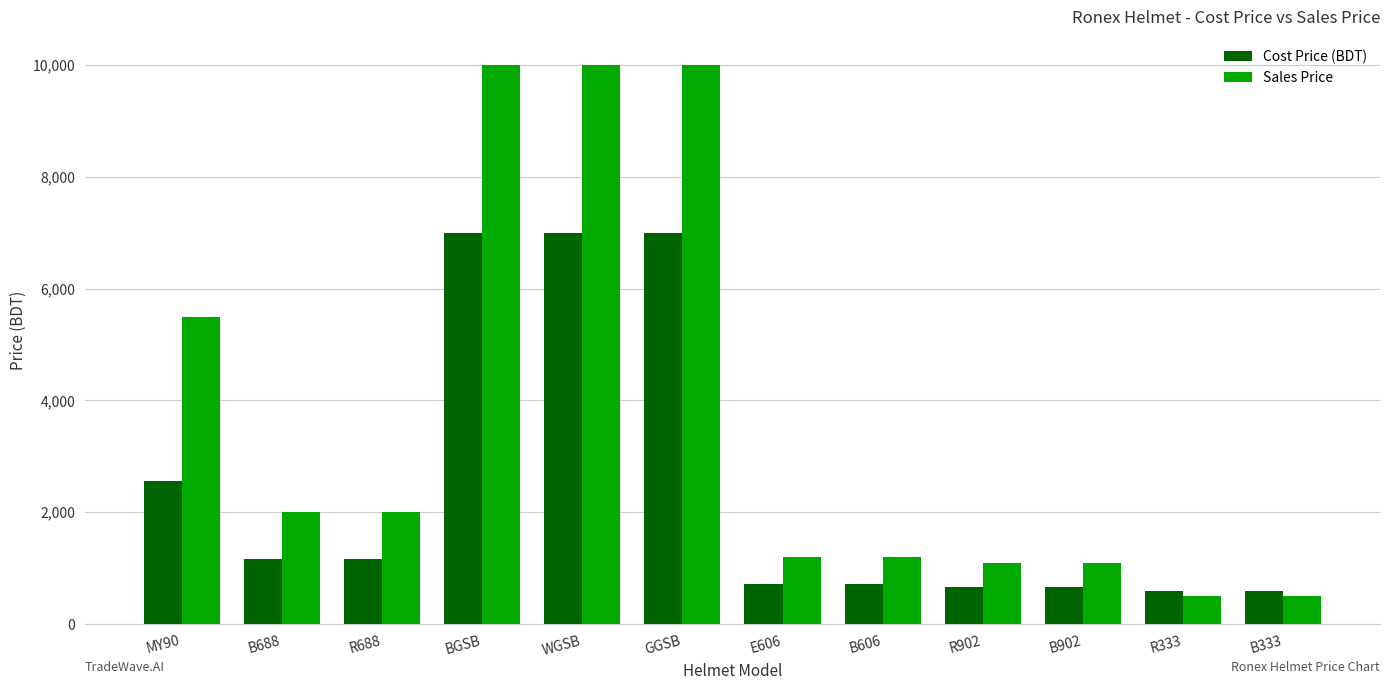

What is the total value across all series at MY90?

8066